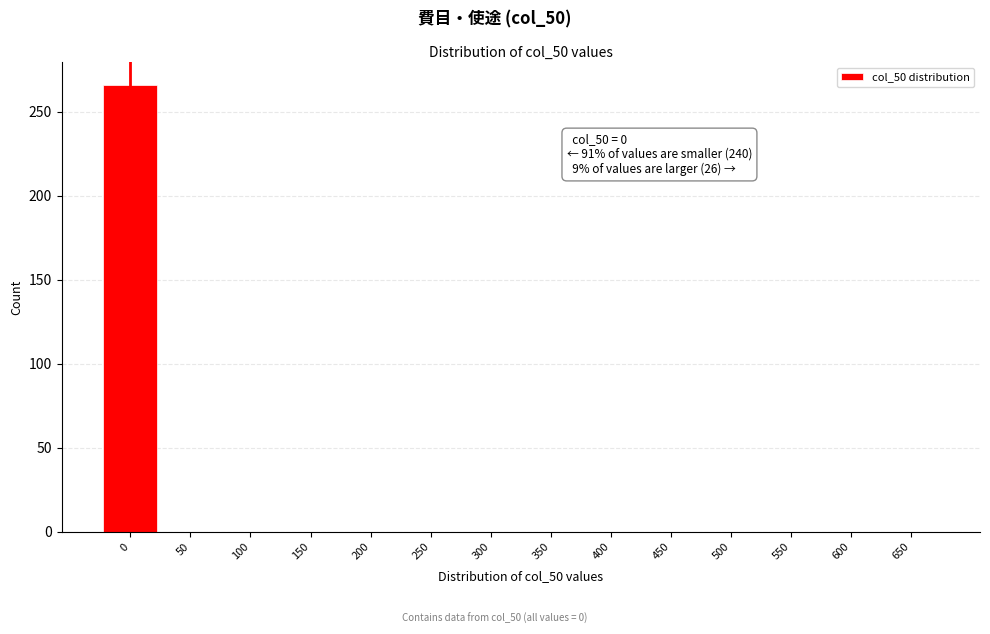

Reading left to right, extract all data points from this chart.

0=266	50=0	100=0	150=0	200=0	250=0	300=0	350=0	400=0	450=0	500=0	550=0	600=0	650=0